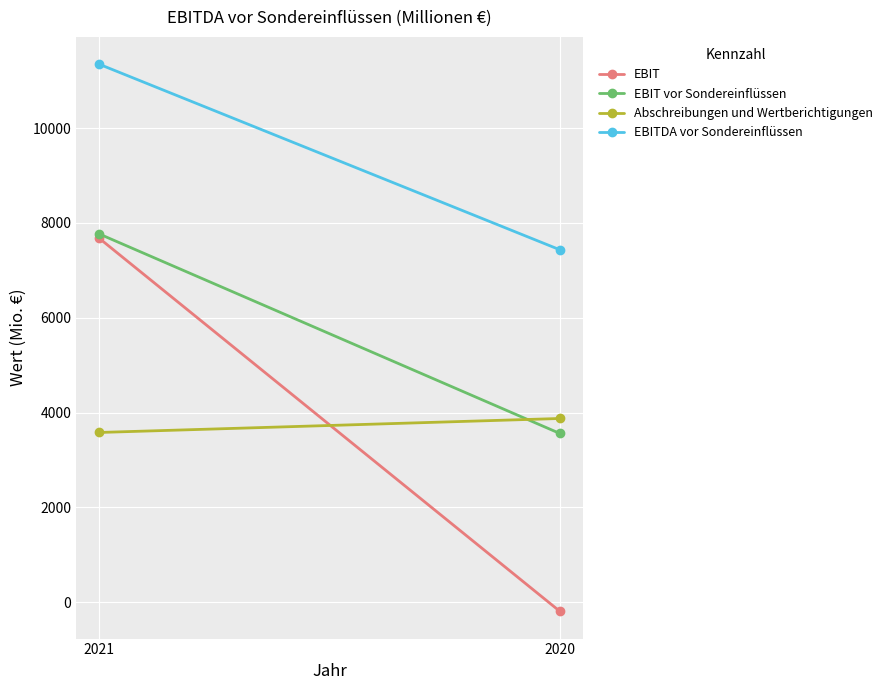

Is the value of Abschreibungen und Wertberichtigungen at 2020 greater than the value of EBIT at 2021?

No